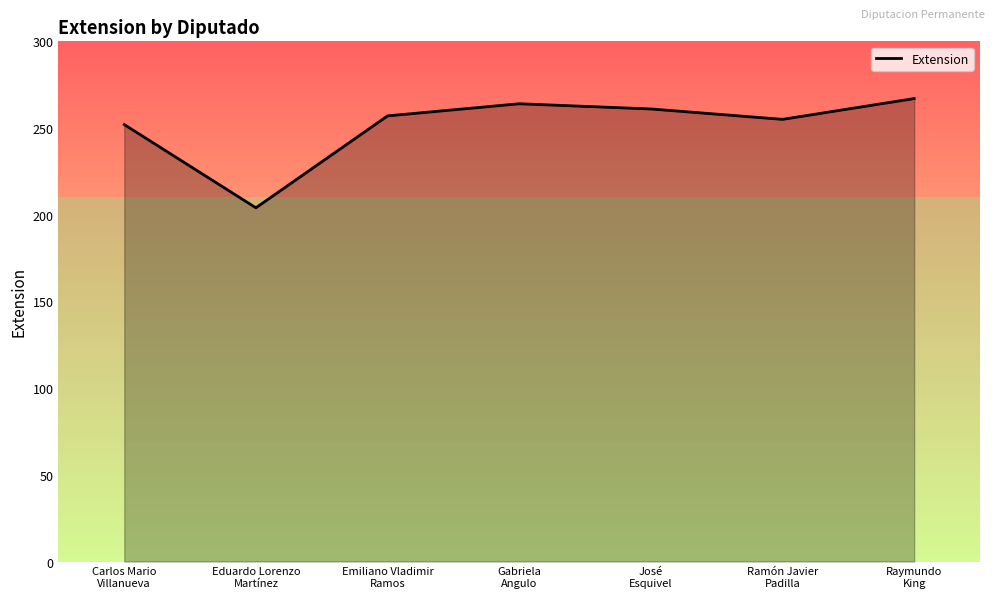

Reading left to right, transcribe all the data shown in this chart.

Carlos Mario
Villanueva=252	Eduardo Lorenzo
Martínez=204	Emiliano Vladimir
Ramos=257	Gabriela
Angulo=264	José
Esquivel=261	Ramón Javier
Padilla=255	Raymundo
King=267